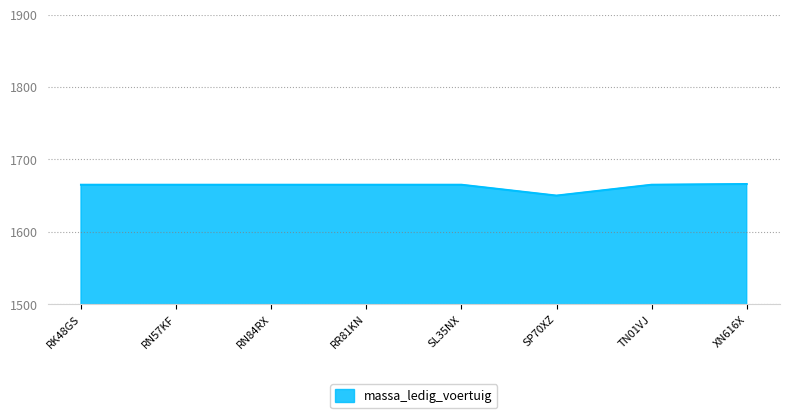

What is the difference between the maximum and minimum values?

16